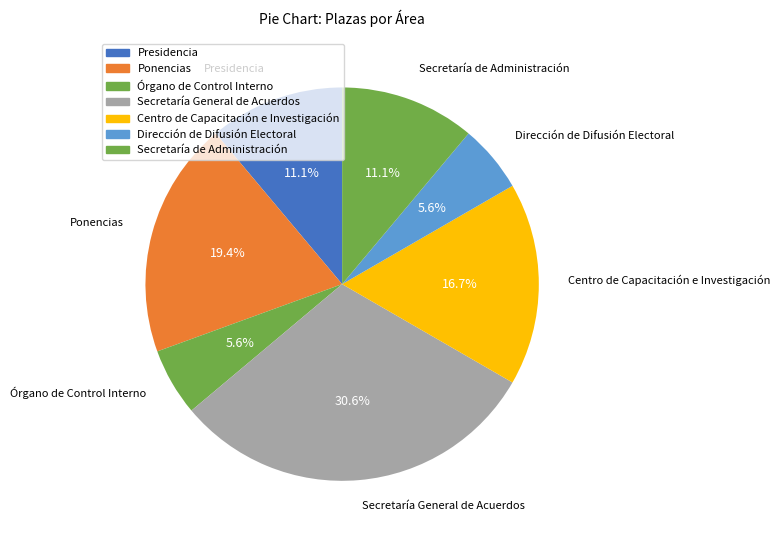

Count the number of slices in the pie.

7